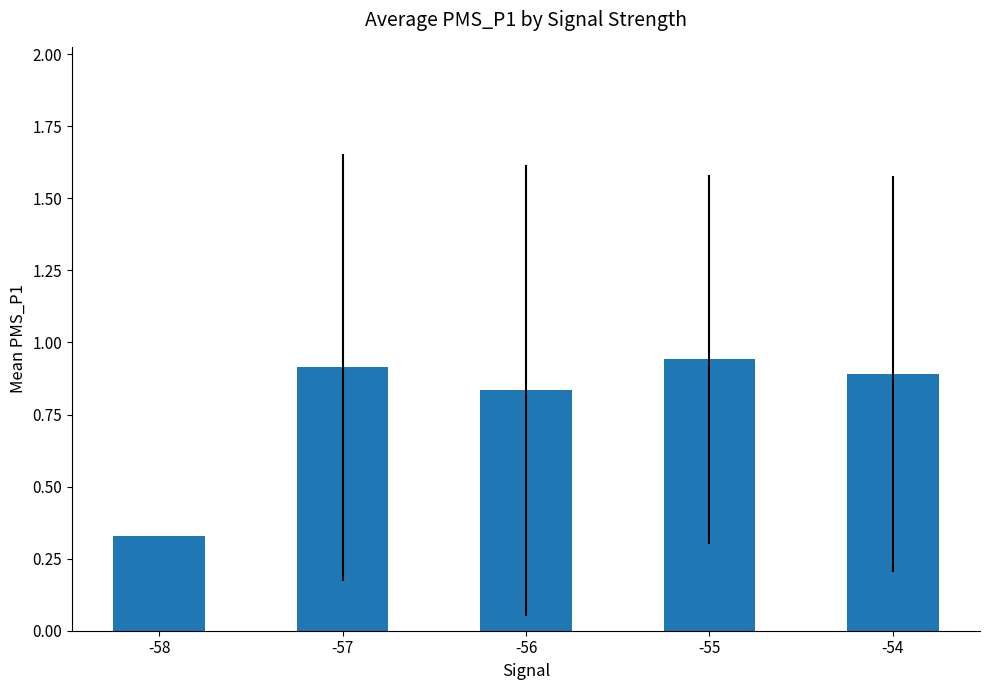

At which category does the chart reach its minimum across all series?

-58